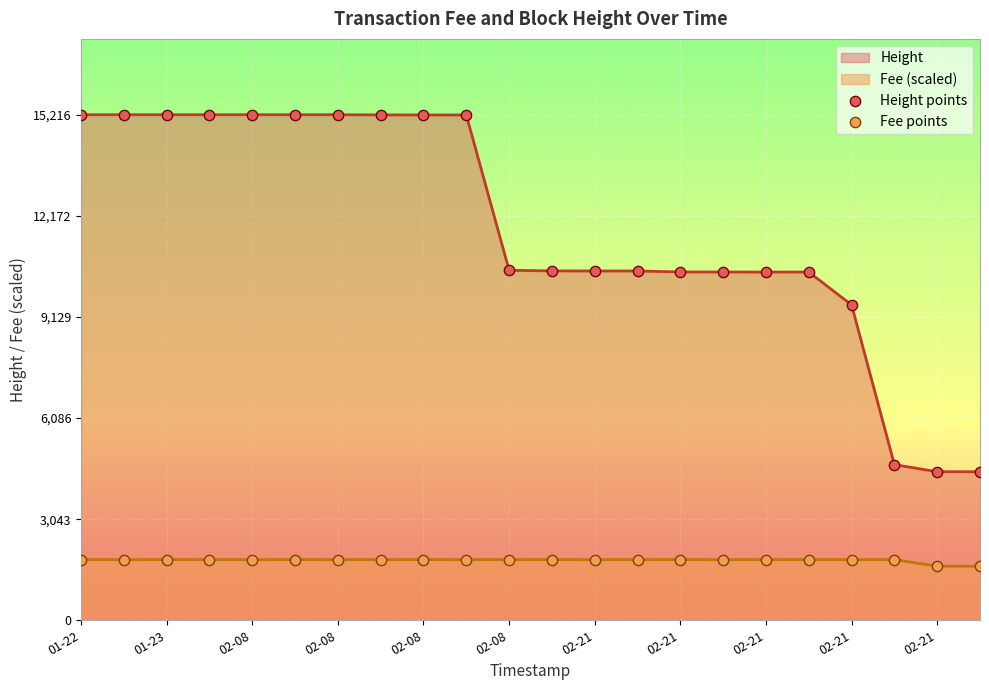

Which series contains the highest Y value?

Height points